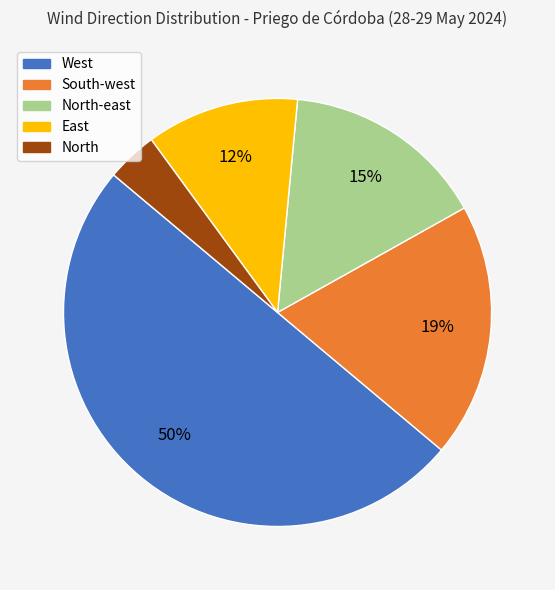

To the nearest percent, what is the average slice percentage?

20%